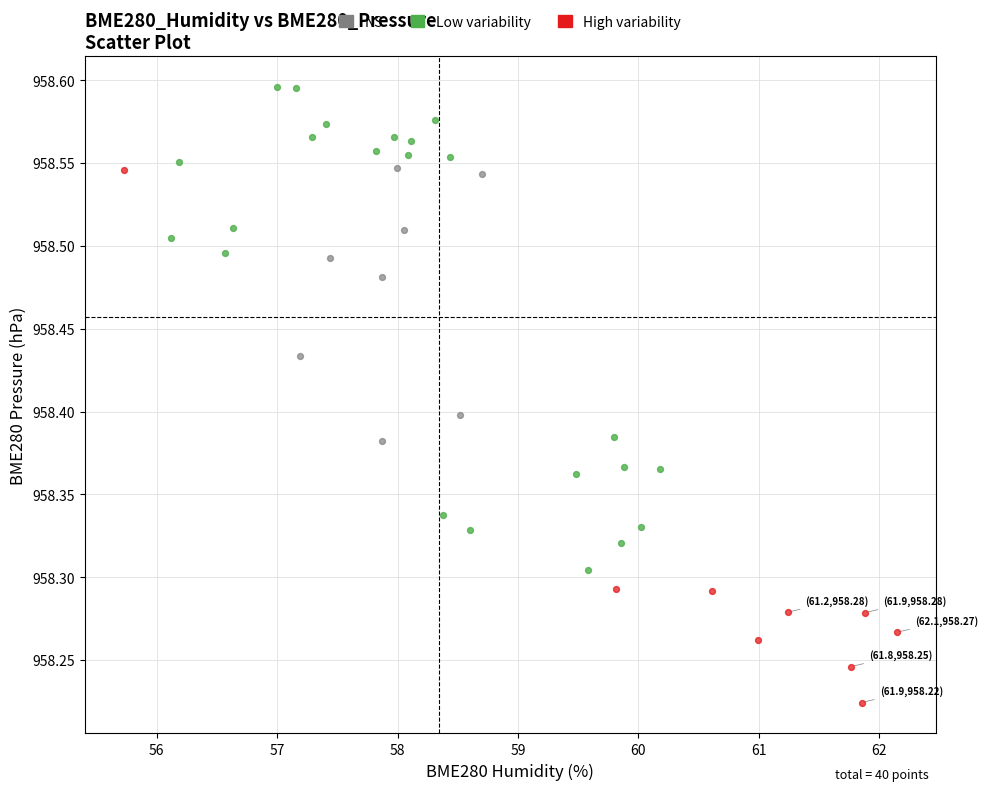

Which series contains the highest Y value?

Low variability